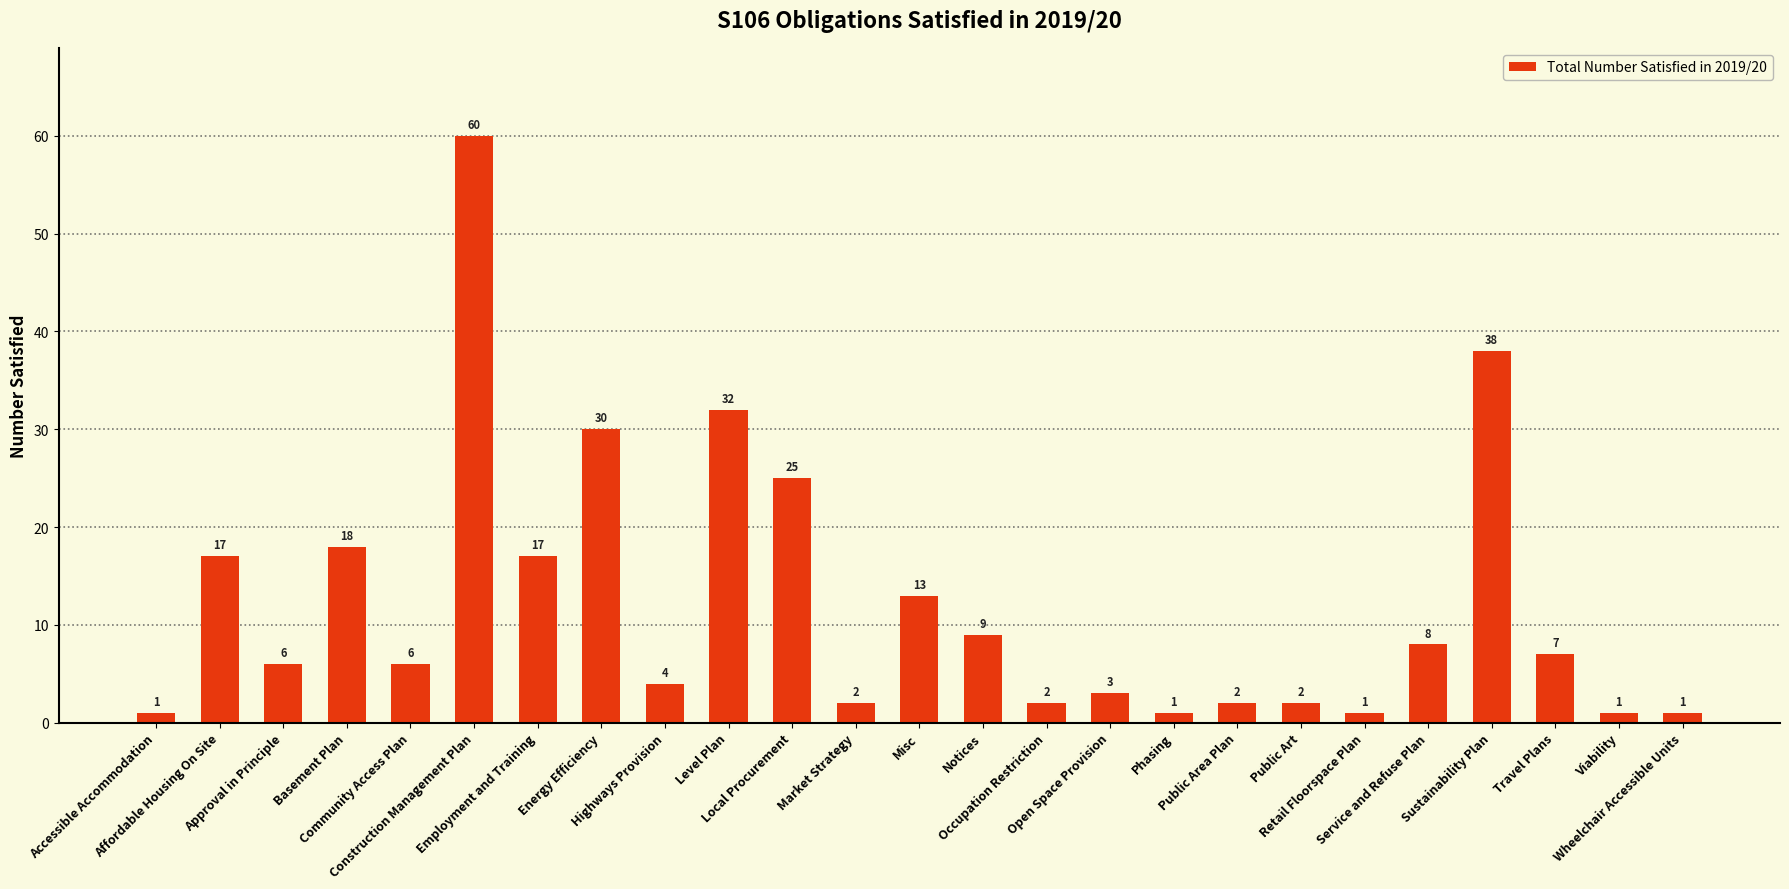

What is the average value?

12